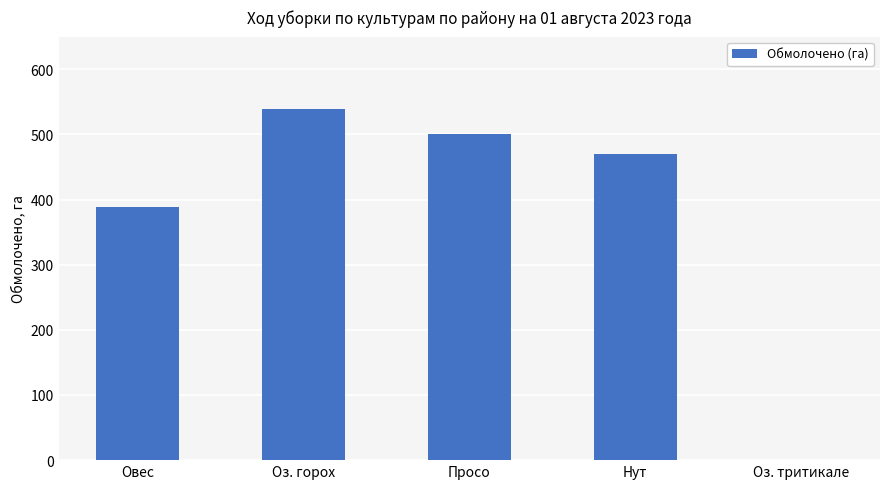

What is the maximum value shown in the chart?

538.8